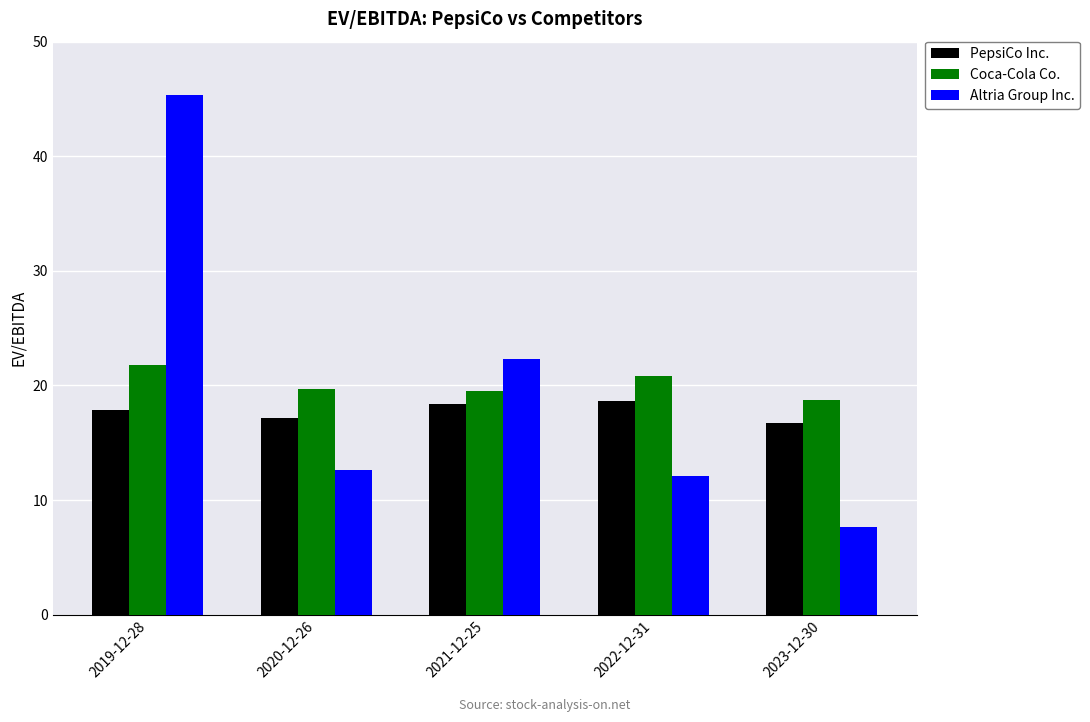

What are all the series names shown in the legend?

PepsiCo Inc., Coca-Cola Co., Altria Group Inc.